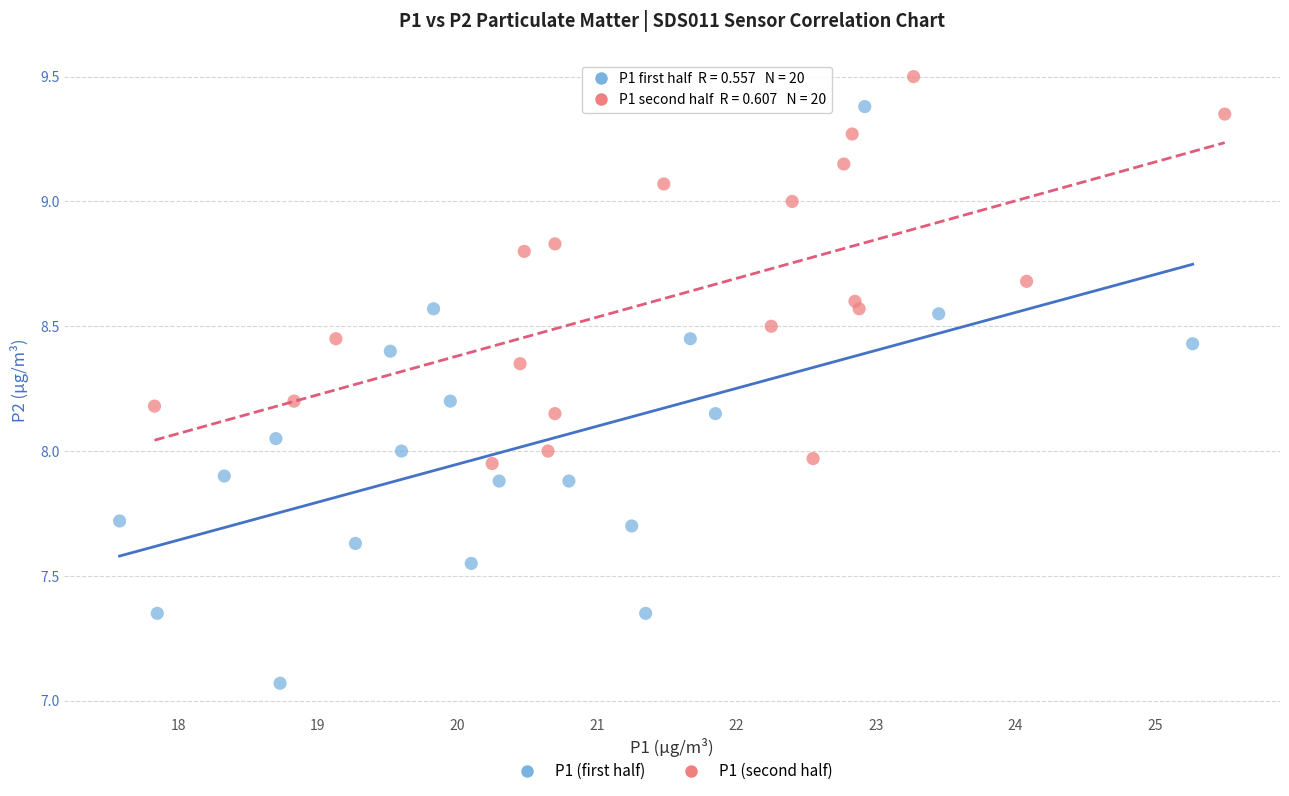

Which series reaches the maximum Y coordinate?

P1 (second half)